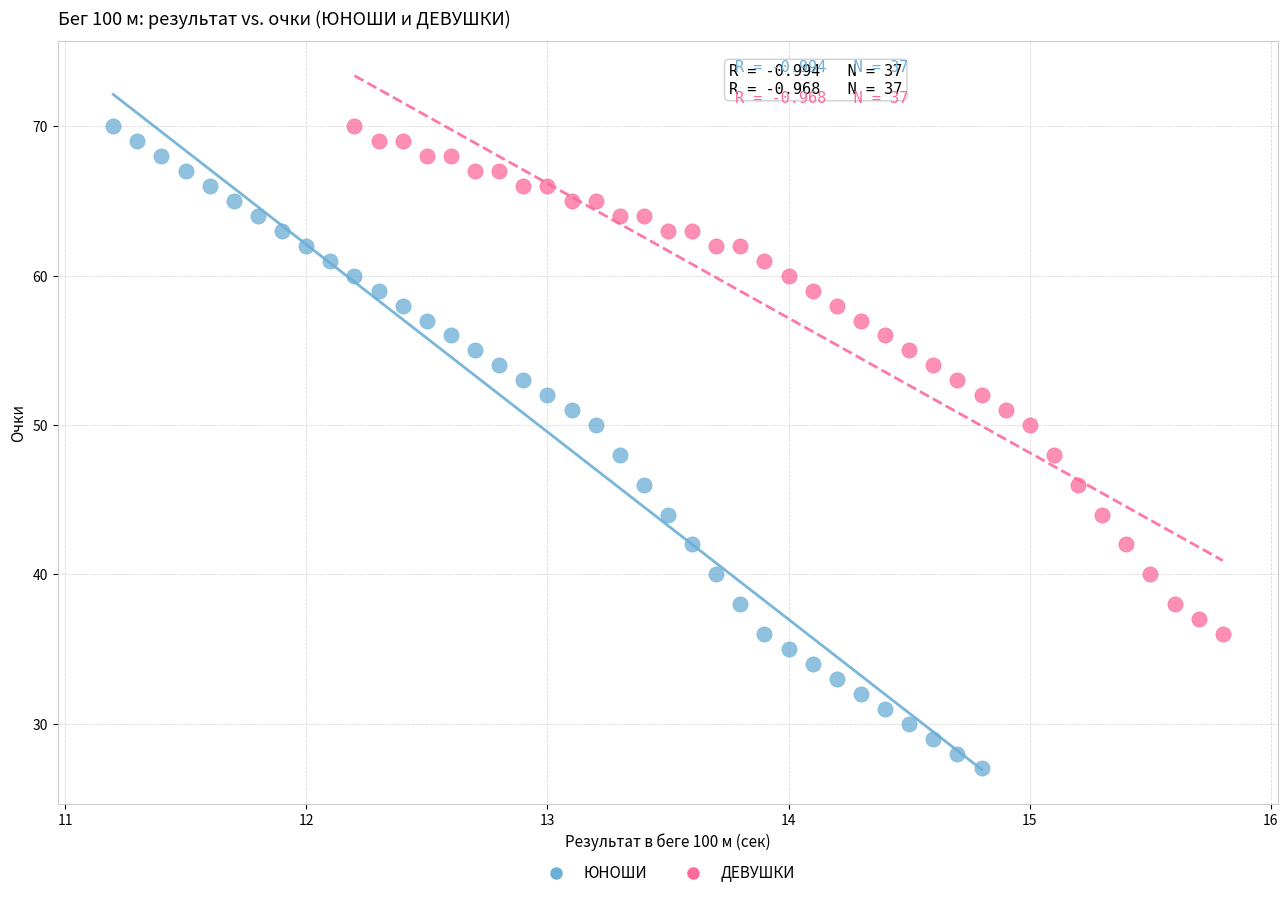

Which series contains the lowest Y value?

ЮНОШИ